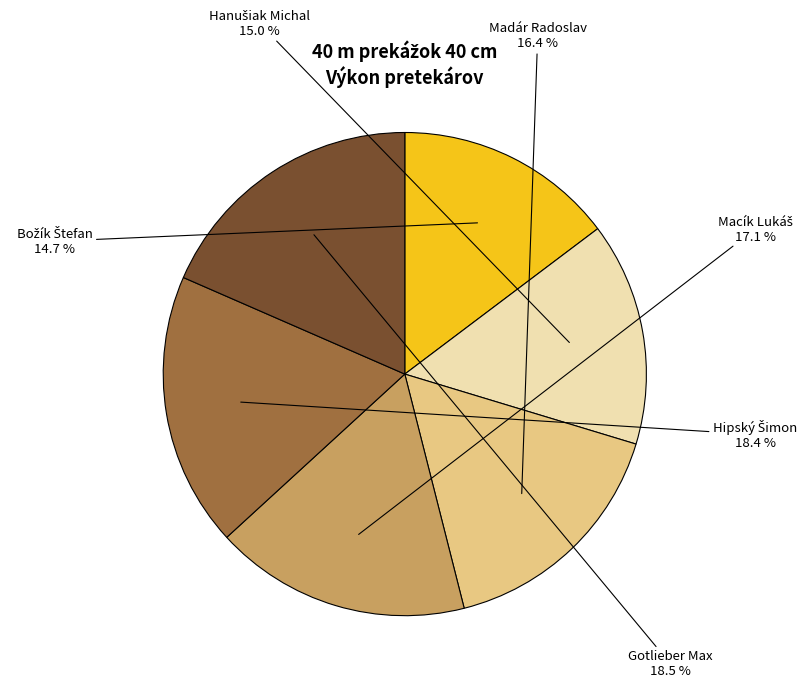

Is there a majority slice in this chart?

No